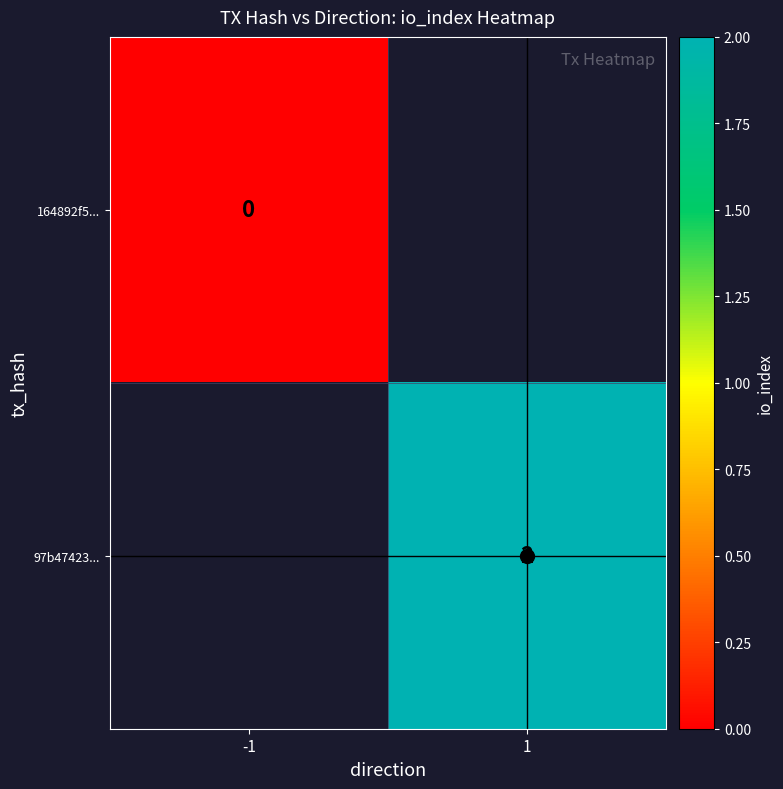

List the labels in order of 164892f5... value, largest first.

-1, 1